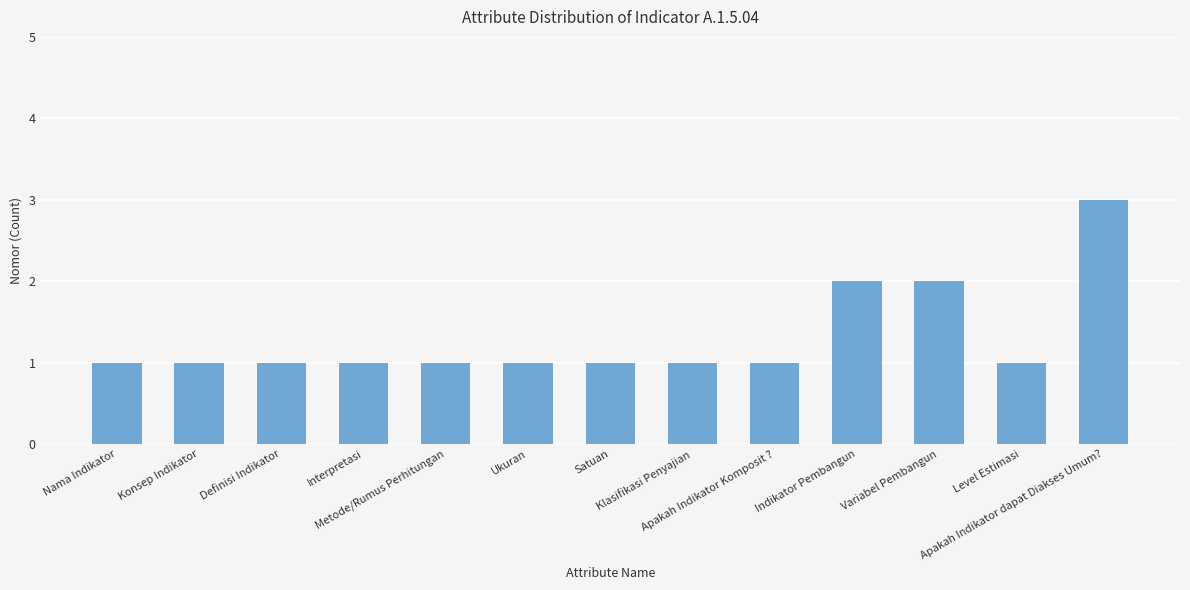

Count the values in the range 1 to 2.

12